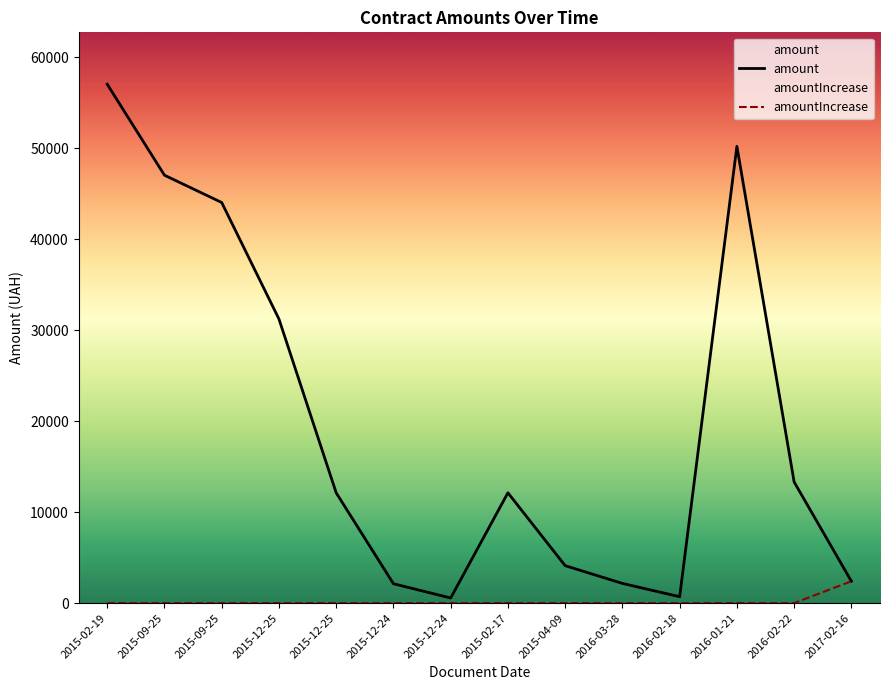

Which series has the largest total across all categories?

amount